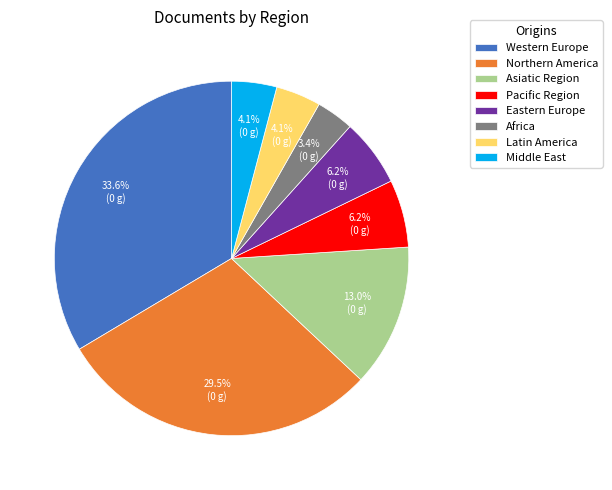

Which has a higher value, Africa or Latin America?

Latin America